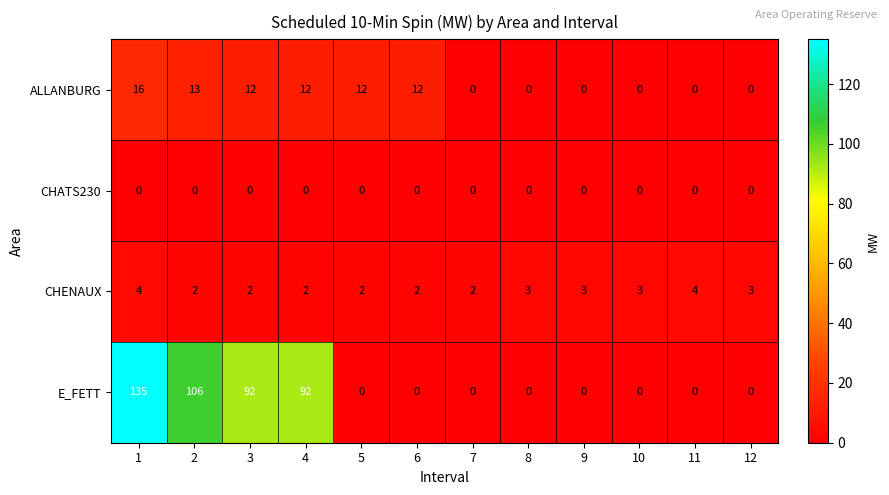

The E_FETT series shows 162 at 2. True or false?

False